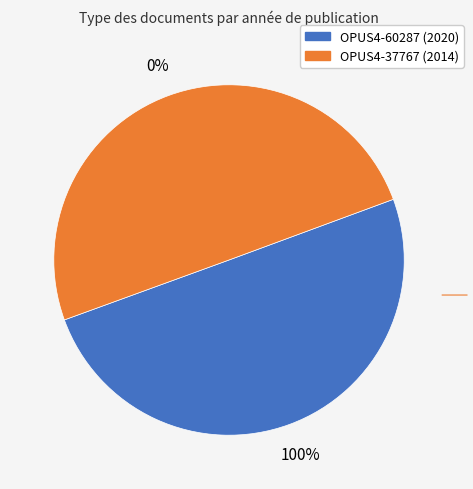

What is the change in value from OPUS4-60287 to OPUS4-37767?

-6